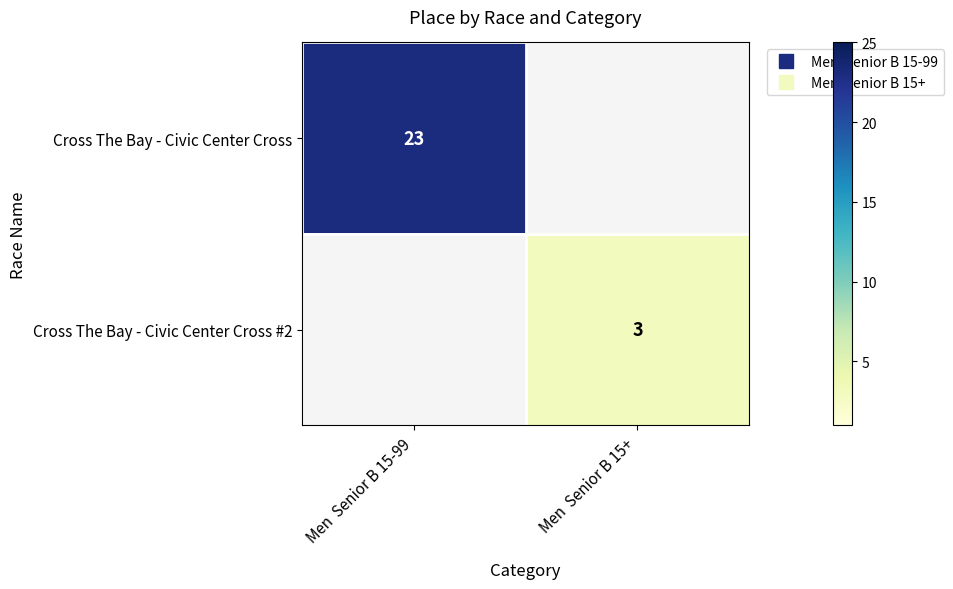

List the labels in order of Cross The Bay - Civic Center Cross value, largest first.

Men Senior B 15-99, Men Senior B 15+